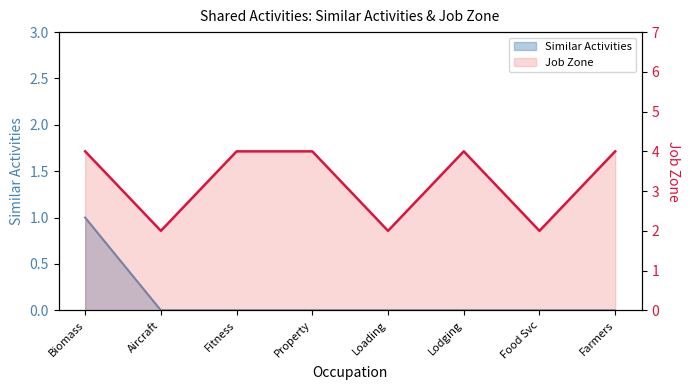

How many data points in Job Zone are less than 4?

3